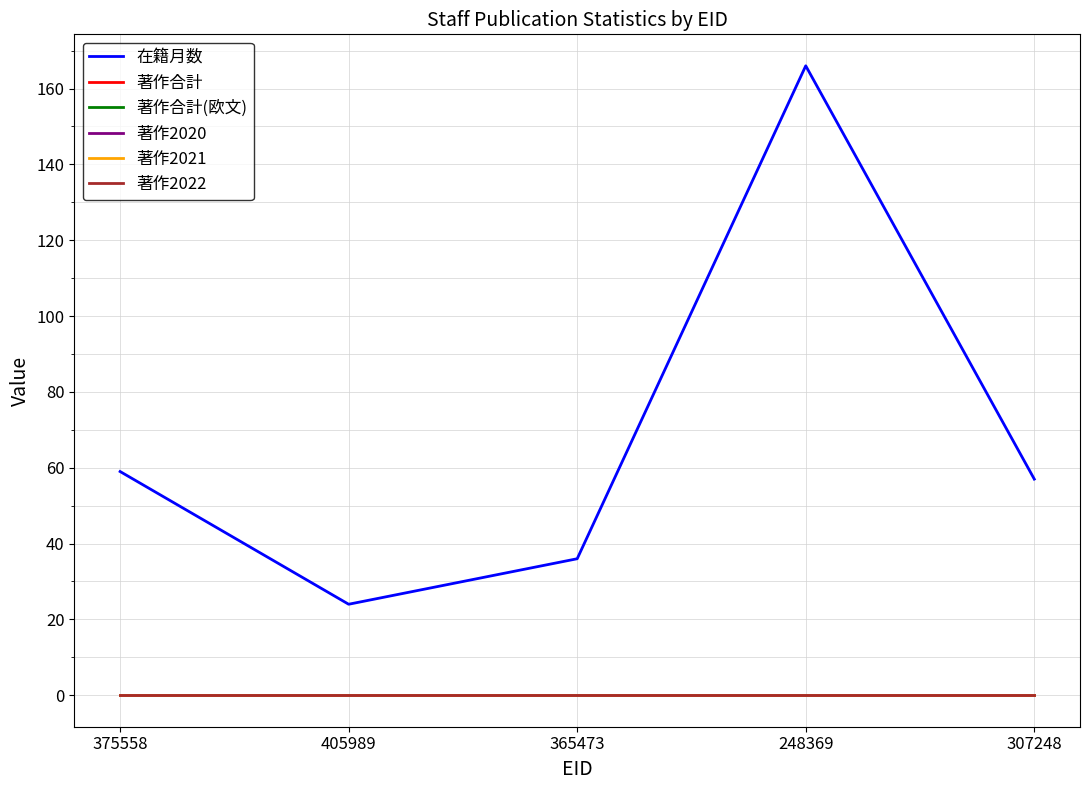

True or false: 著作合計(欧文) and 著作合計 intersect in this chart.

False